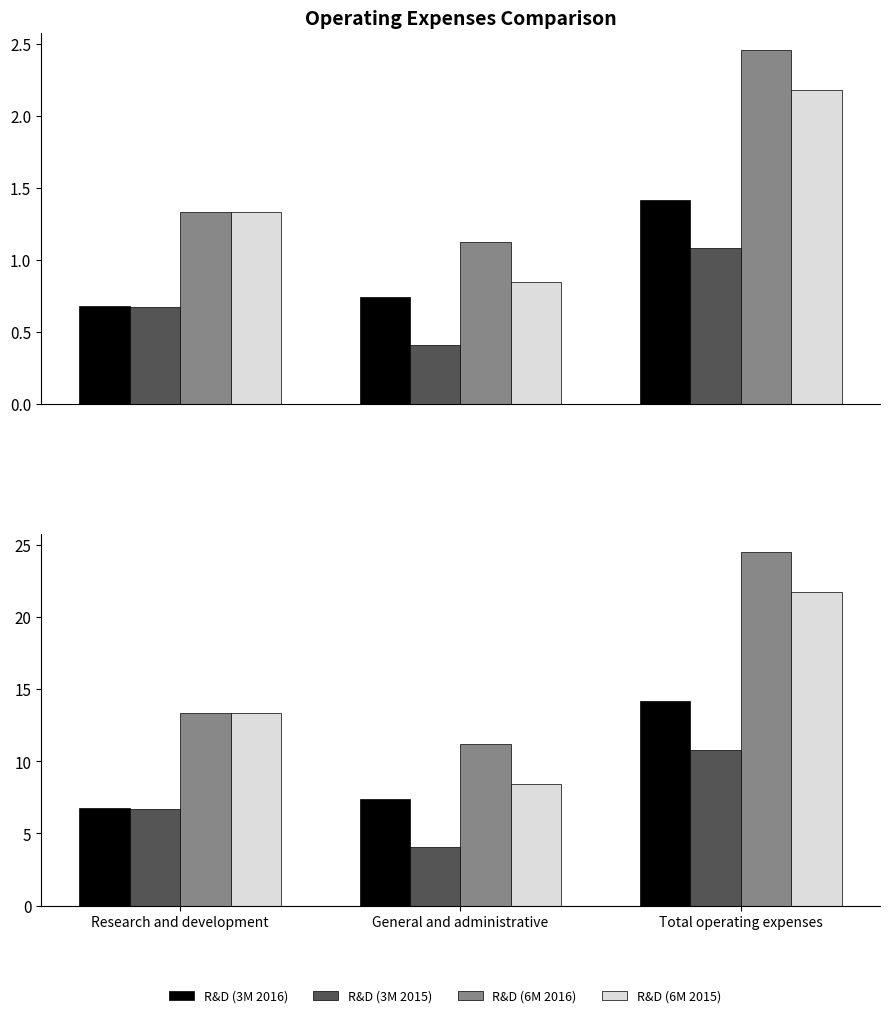

Reading right to left, list all the values displayed in this chart.

R&D (3M 2016): Total operating expenses=14.2	General and administrative=7.4	Research and development=6.8
R&D (3M 2015): Total operating expenses=10.8	General and administrative=4.1	Research and development=6.7
R&D (6M 2016): Total operating expenses=24.5	General and administrative=11.2	Research and development=13.3
R&D (6M 2015): Total operating expenses=21.8	General and administrative=8.4	Research and development=13.3